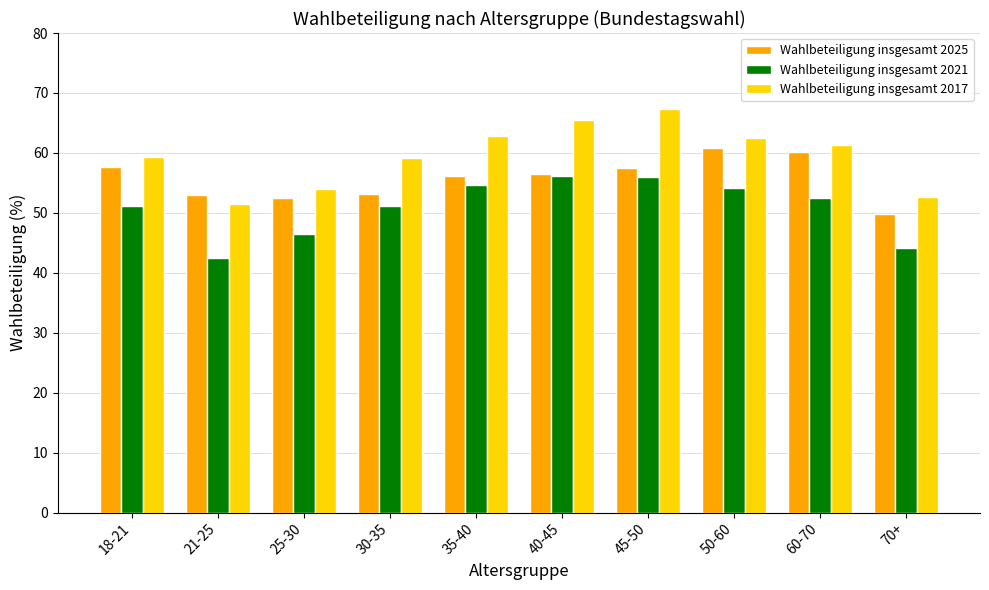

What is the average value of the Wahlbeteiligung insgesamt 2017 series?

59.6